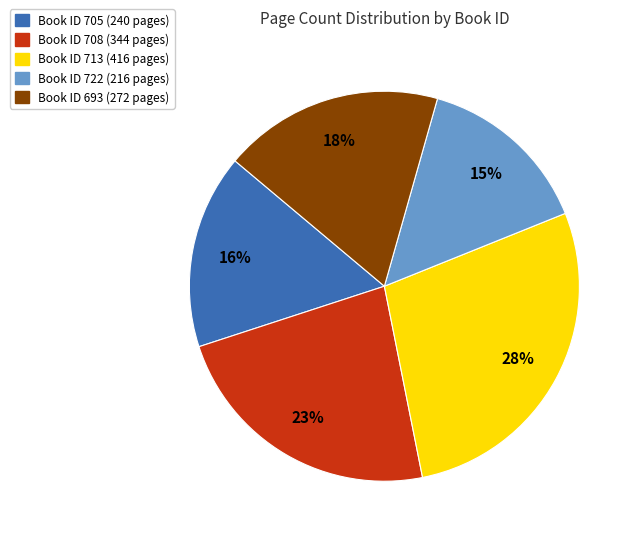

What is the ratio of the value at Book ID 708 (344 pages) to the value at Book ID 713 (416 pages)?

0.8